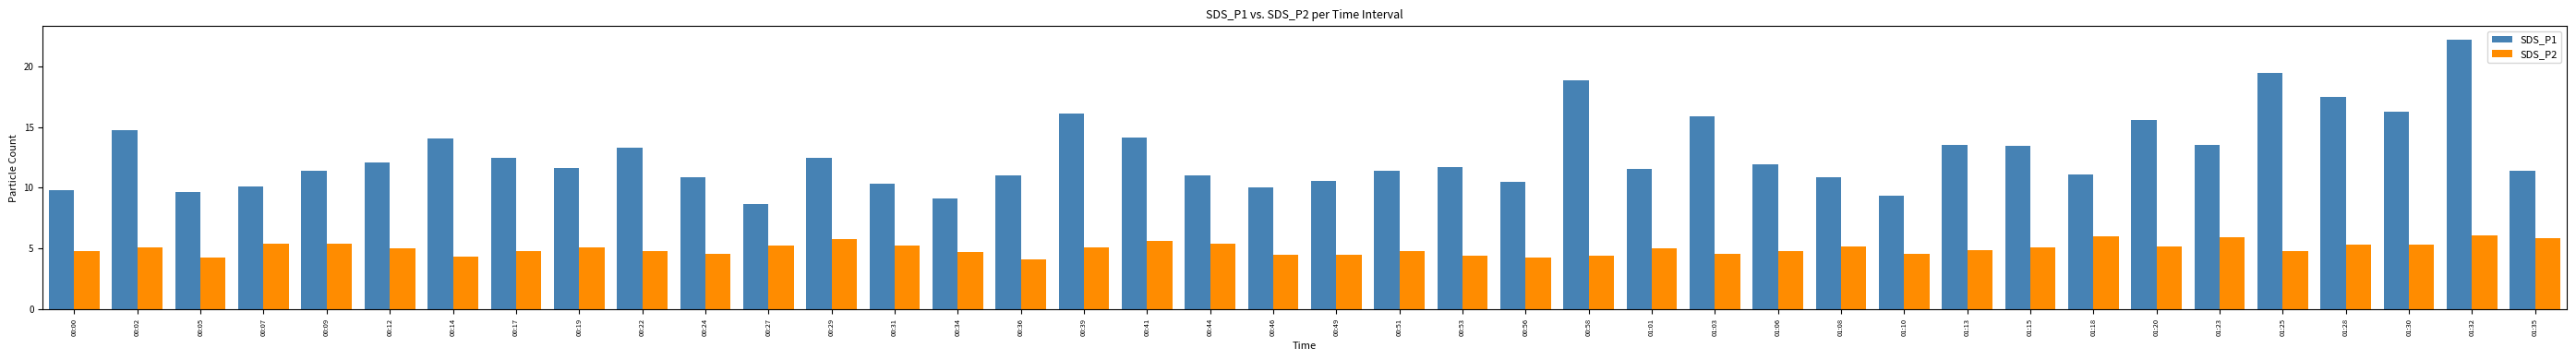

At which label does SDS_P2 reach its minimum?

00:36